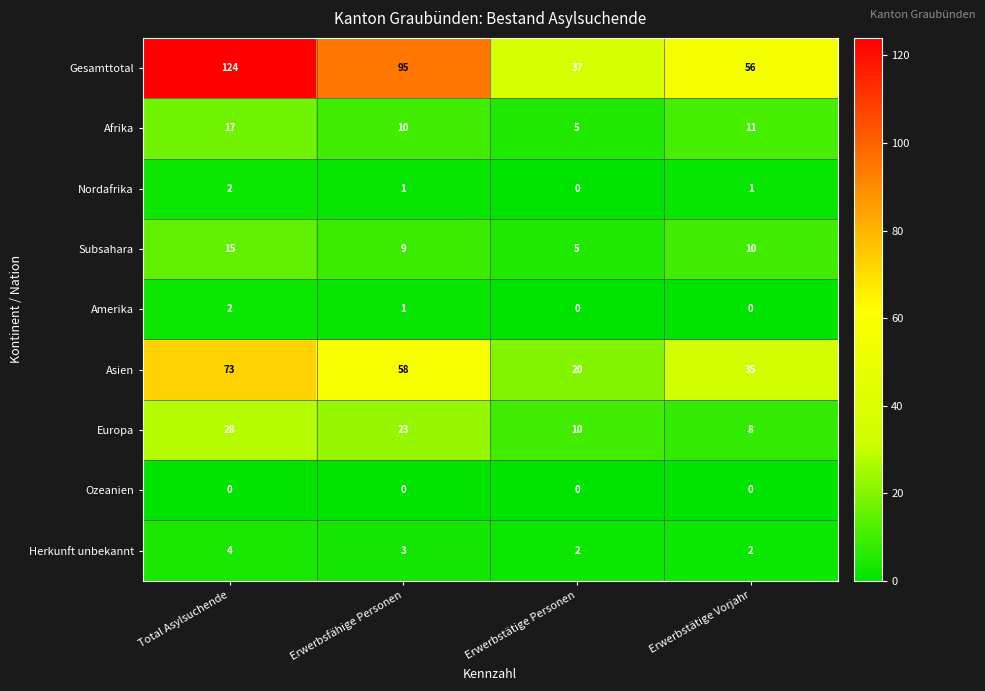

What is the average value of the Gesamttotal series?

78